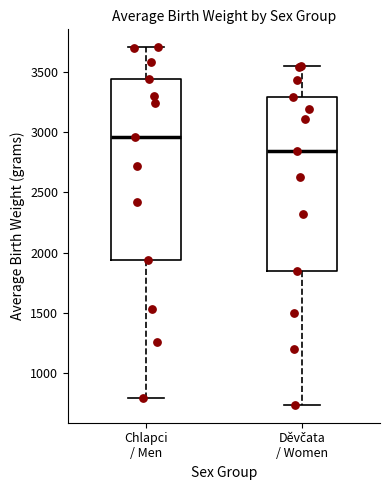

Comparing the boxes themselves (not the whiskers), which one is the tallest?

Chlapci / Men